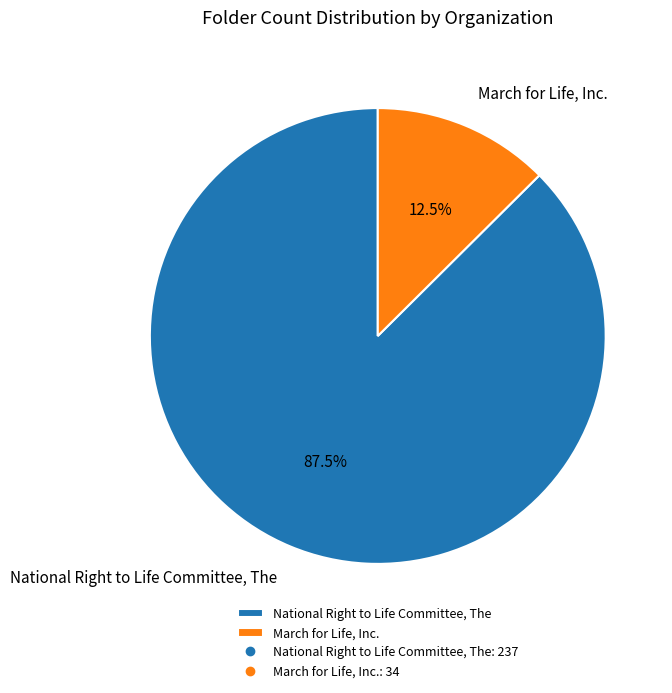

Which slice is the largest?

National Right to Life Committee, The